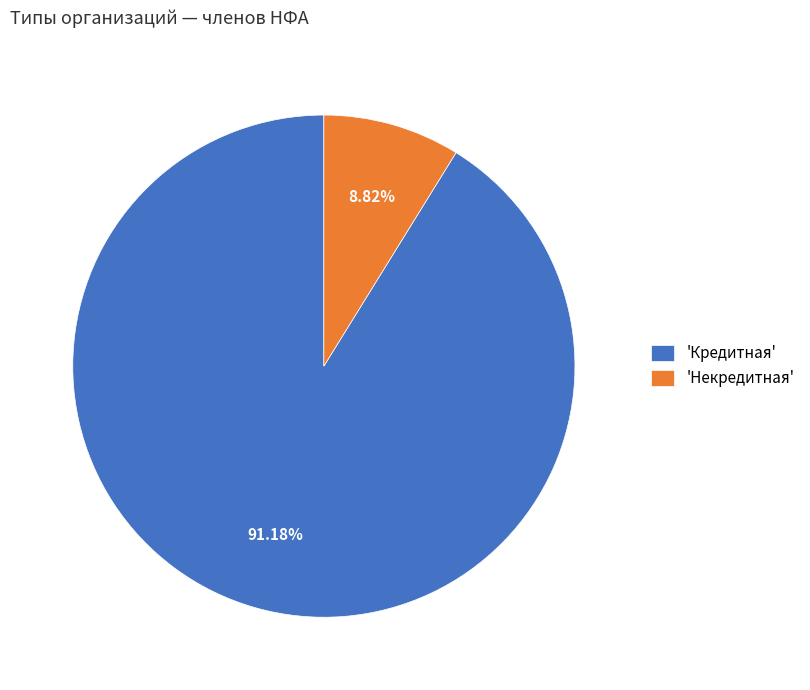

Which slice represents more than half of the pie?

'Кредитная'